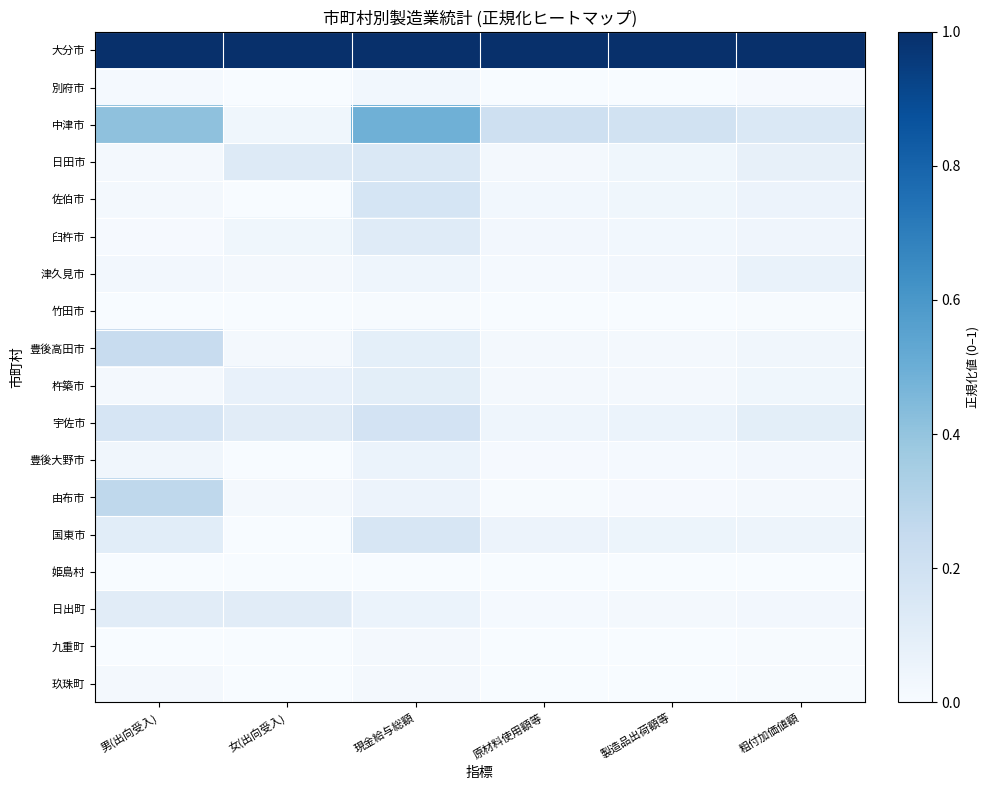

Reading right to left, extract all data points from this chart.

大分市: 粗付加価値額=1.0	製造品出荷額等=1.0	原材料使用額等=1.0	現金給与総額=1.0	女(出向受入)=1.0	男(出向受入)=1.0
別府市: 粗付加価値額=0.0	製造品出荷額等=0.0	原材料使用額等=0.0	現金給与総額=0.0	女(出向受入)=0.0	男(出向受入)=0.0
中津市: 粗付加価値額=0.1	製造品出荷額等=0.2	原材料使用額等=0.2	現金給与総額=0.5	女(出向受入)=0.0	男(出向受入)=0.4
日田市: 粗付加価値額=0.1	製造品出荷額等=0.0	原材料使用額等=0.0	現金給与総額=0.1	女(出向受入)=0.1	男(出向受入)=0.0
佐伯市: 粗付加価値額=0.1	製造品出荷額等=0.0	原材料使用額等=0.0	現金給与総額=0.2	女(出向受入)=0.0	男(出向受入)=0.0
臼杵市: 粗付加価値額=0.0	製造品出荷額等=0.0	原材料使用額等=0.0	現金給与総額=0.1	女(出向受入)=0.0	男(出向受入)=0.0
津久見市: 粗付加価値額=0.1	製造品出荷額等=0.0	原材料使用額等=0.0	現金給与総額=0.0	女(出向受入)=0.0	男(出向受入)=0.0
竹田市: 粗付加価値額=0.0	製造品出荷額等=0.0	原材料使用額等=0.0	現金給与総額=0.0	女(出向受入)=0.0	男(出向受入)=0.0
豊後高田市: 粗付加価値額=0.0	製造品出荷額等=0.0	原材料使用額等=0.0	現金給与総額=0.1	女(出向受入)=0.0	男(出向受入)=0.2
杵築市: 粗付加価値額=0.0	製造品出荷額等=0.0	原材料使用額等=0.0	現金給与総額=0.1	女(出向受入)=0.1	男(出向受入)=0.0
宇佐市: 粗付加価値額=0.1	製造品出荷額等=0.1	原材料使用額等=0.0	現金給与総額=0.2	女(出向受入)=0.1	男(出向受入)=0.2
豊後大野市: 粗付加価値額=0.0	製造品出荷額等=0.0	原材料使用額等=0.0	現金給与総額=0.1	女(出向受入)=0.0	男(出向受入)=0.0
由布市: 粗付加価値額=0.0	製造品出荷額等=0.0	原材料使用額等=0.0	現金給与総額=0.1	女(出向受入)=0.0	男(出向受入)=0.3
国東市: 粗付加価値額=0.0	製造品出荷額等=0.1	原材料使用額等=0.1	現金給与総額=0.2	女(出向受入)=0.0	男(出向受入)=0.1
姫島村: 粗付加価値額=0.0	製造品出荷額等=0.0	原材料使用額等=0.0	現金給与総額=0.0	女(出向受入)=0.0	男(出向受入)=0.0
日出町: 粗付加価値額=0.0	製造品出荷額等=0.0	原材料使用額等=0.0	現金給与総額=0.1	女(出向受入)=0.1	男(出向受入)=0.1
九重町: 粗付加価値額=0.0	製造品出荷額等=0.0	原材料使用額等=0.0	現金給与総額=0.0	女(出向受入)=0.0	男(出向受入)=0.0
玖珠町: 粗付加価値額=0.0	製造品出荷額等=0.0	原材料使用額等=0.0	現金給与総額=0.0	女(出向受入)=0.0	男(出向受入)=0.0